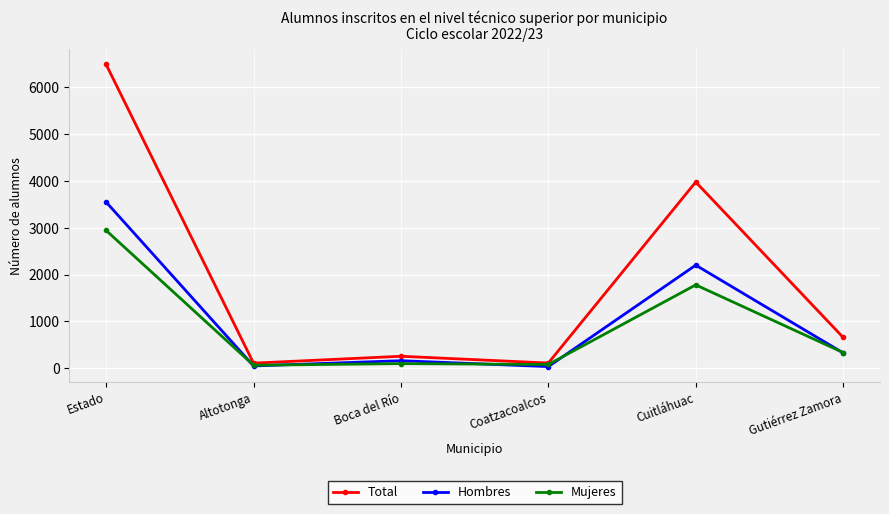

At which category does Total reach its first local peak?

Boca del Río